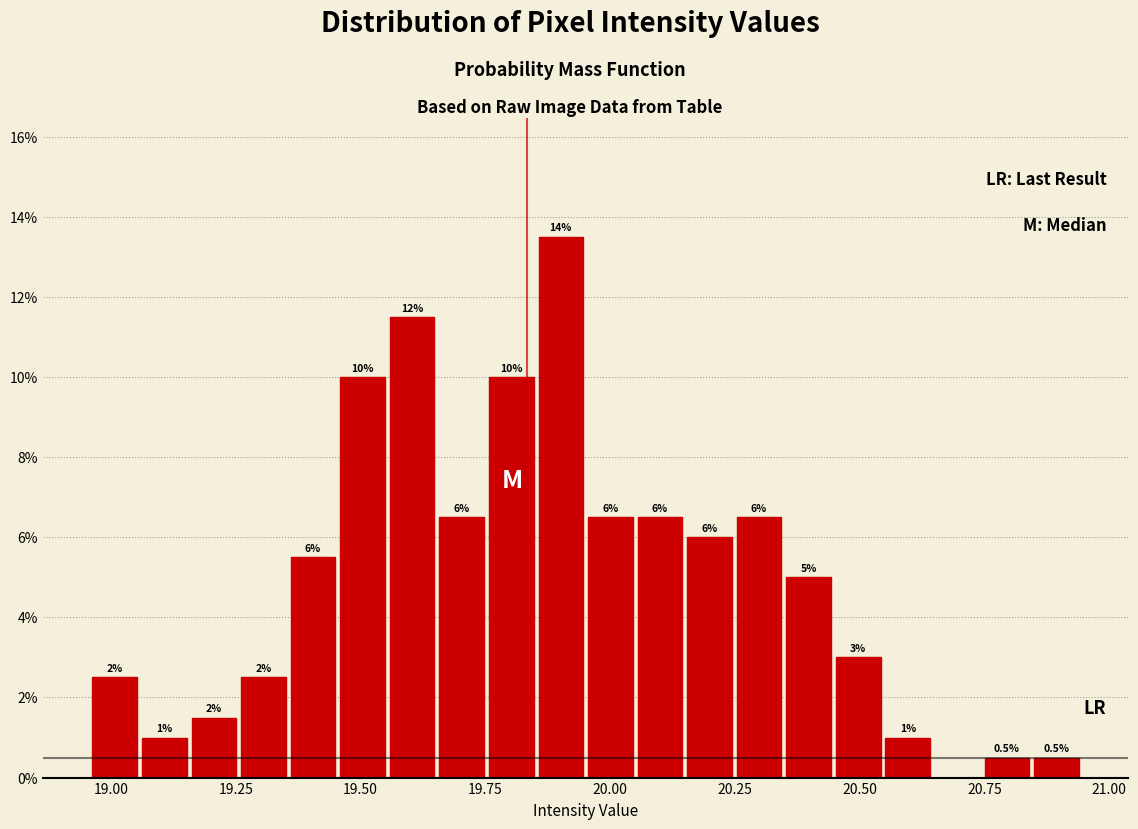

Around what value on the x-axis is the tallest bar? Give the approximate position of its centre, as read against the axis.

19.90